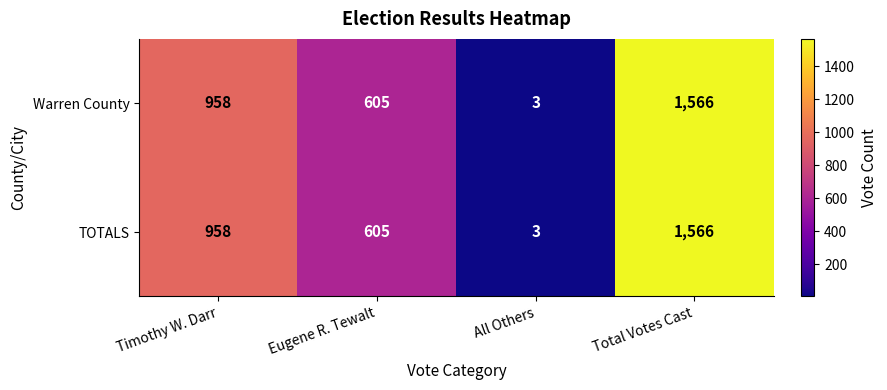

What is the total value across all series at Timothy W. Darr?

1916